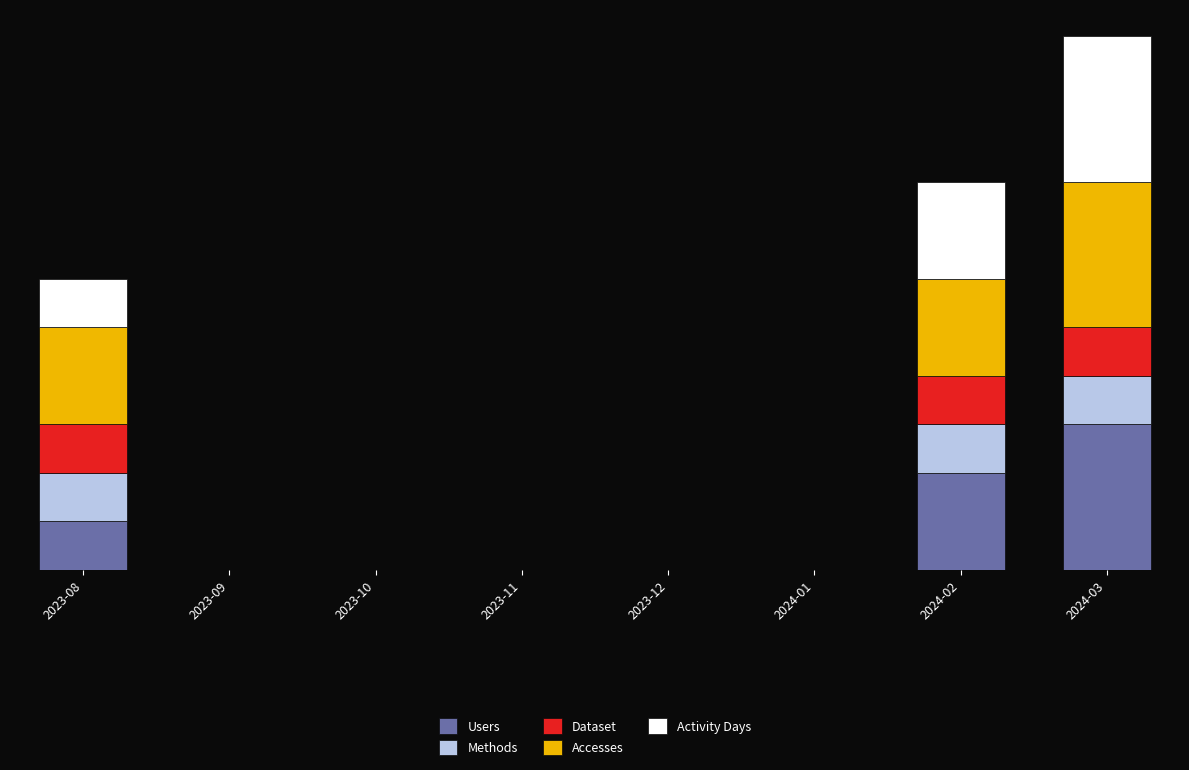

Which has a higher value, 2023-09 or 2023-10?

2023-09